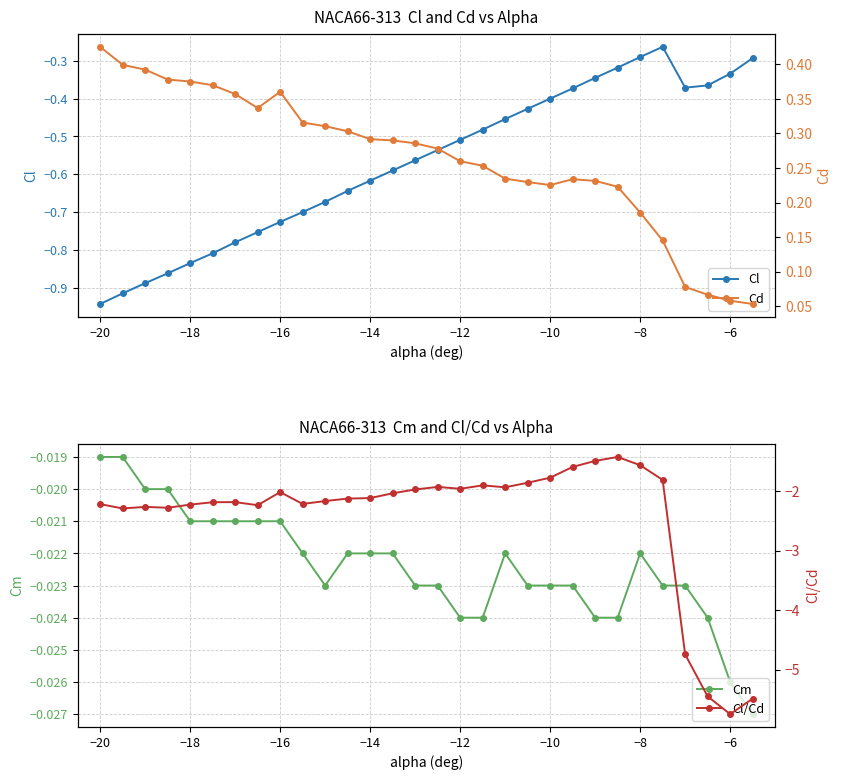

How many interior local peaks does the Cl series have?

1